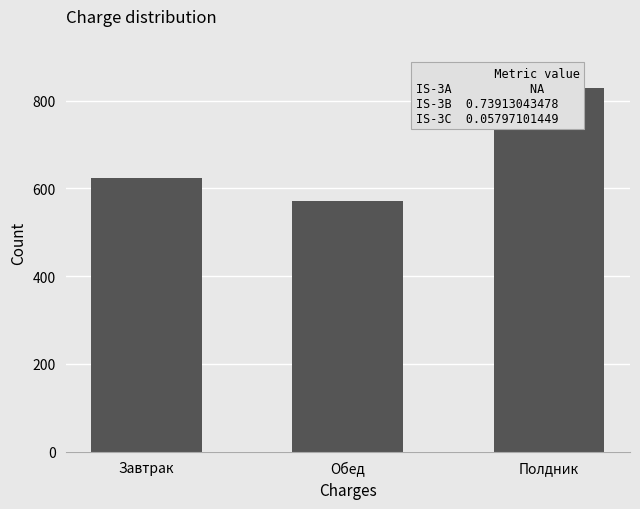

How many bars are there in total?

3